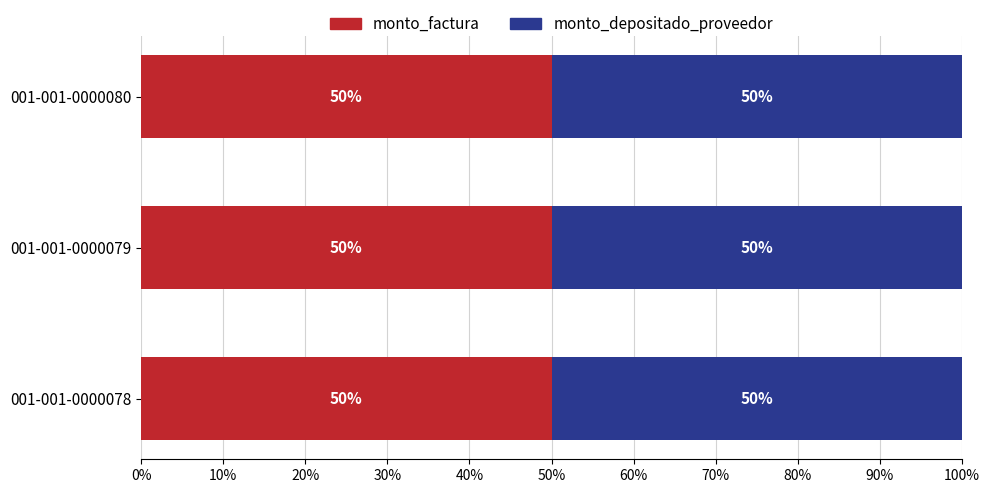

What is the total value across all series at 001-001-0000079?

32157880